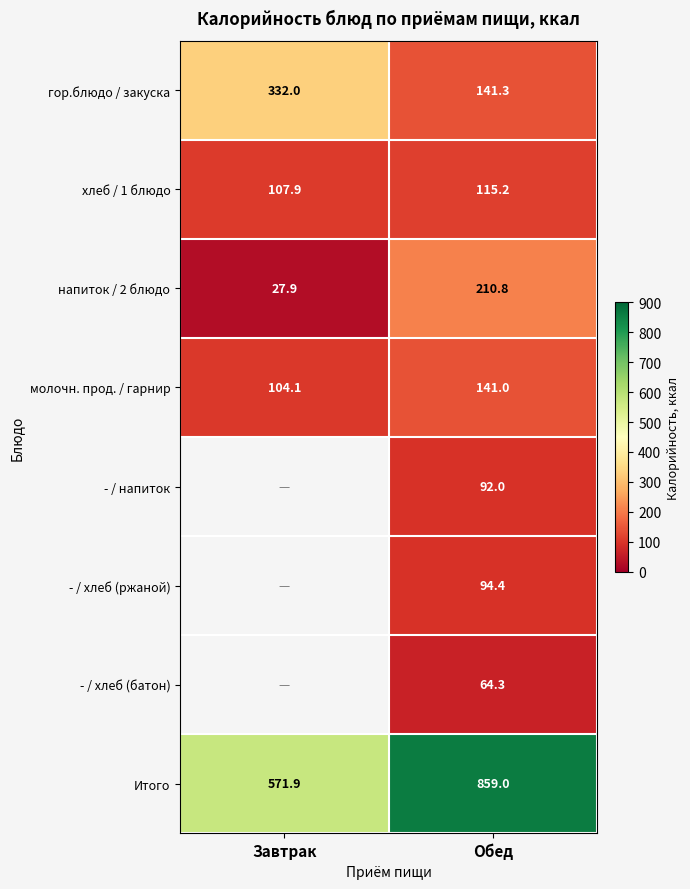

What is the sum of all молочн. прод. / гарнир values?

245.1